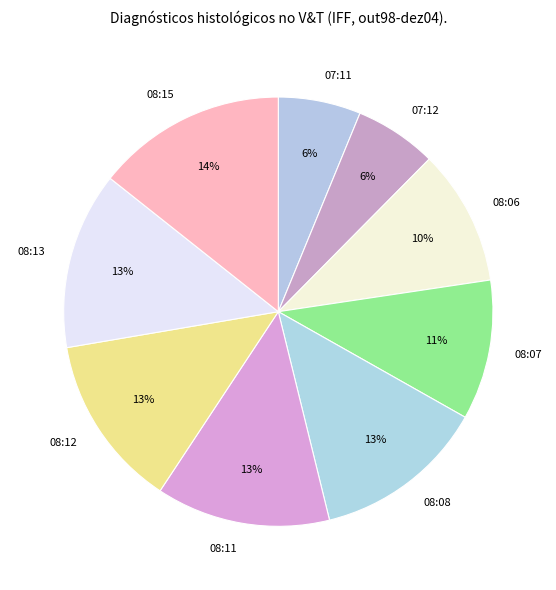

To the nearest percent, what is the average slice percentage?

11%